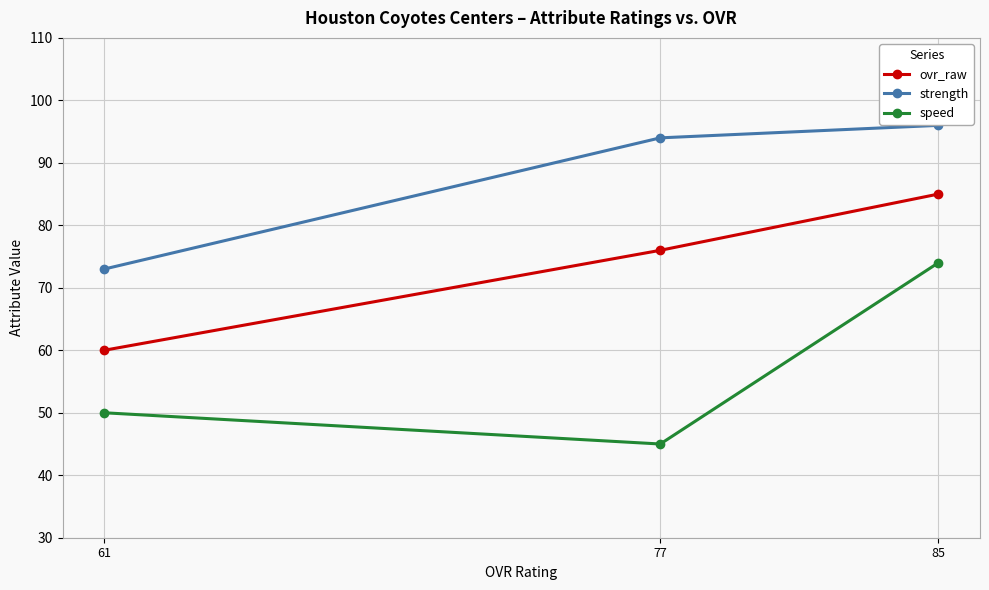

At which label does ovr_raw first exceed 76?

85